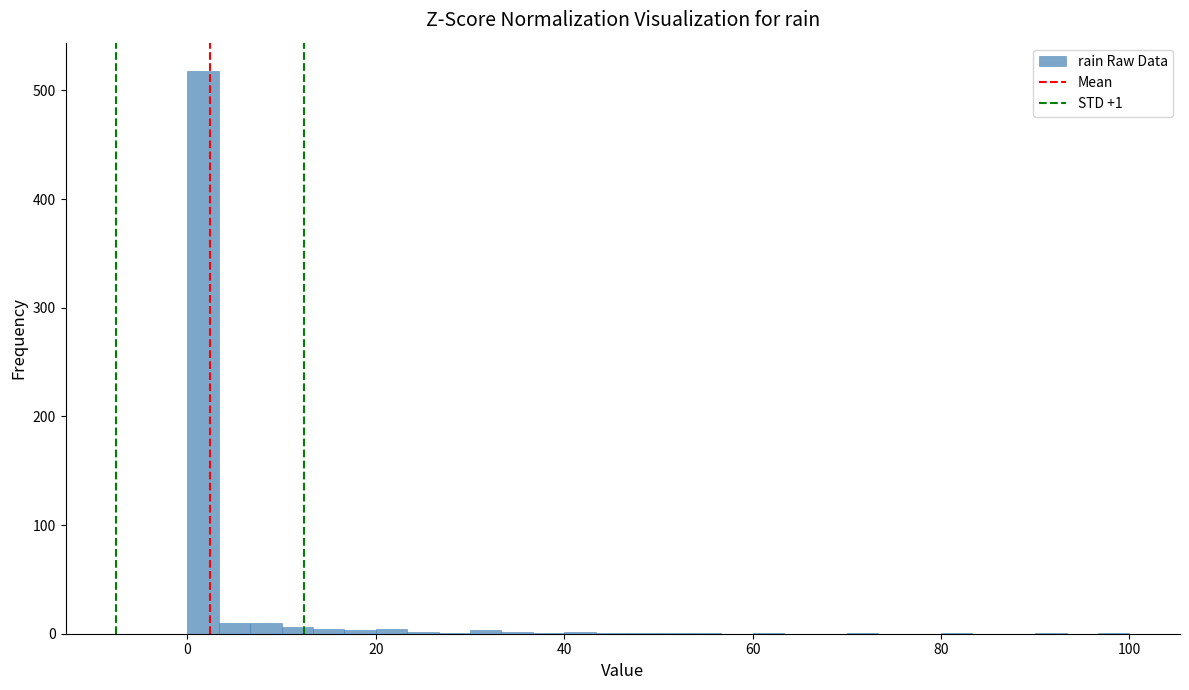

Around what value on the x-axis is the tallest bar? Give the approximate position of its centre, as read against the axis.

2